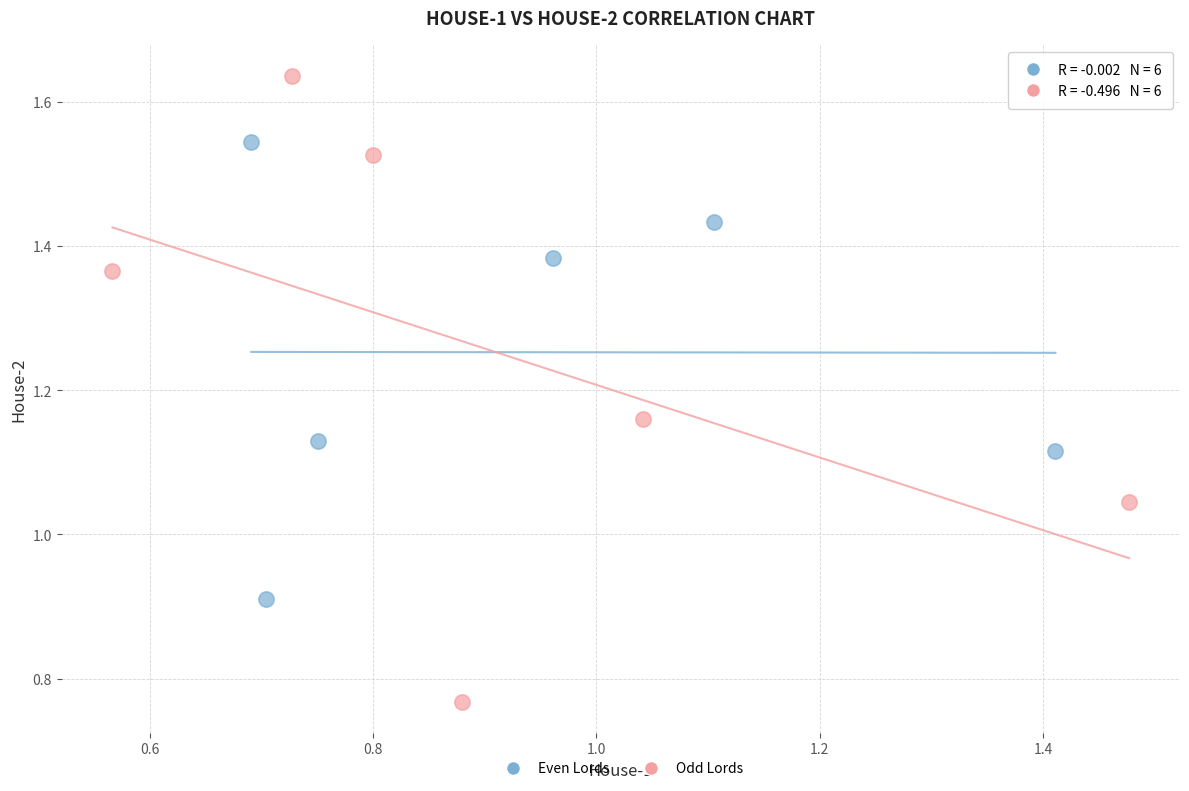

Which series has the widest spread of Y values?

Odd Lords